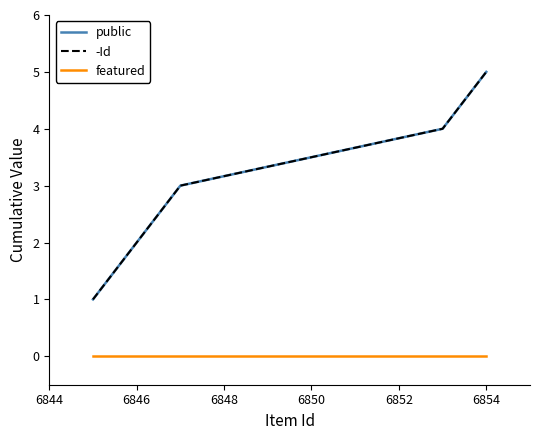

Does the chart display data point markers on the line(s)?

No